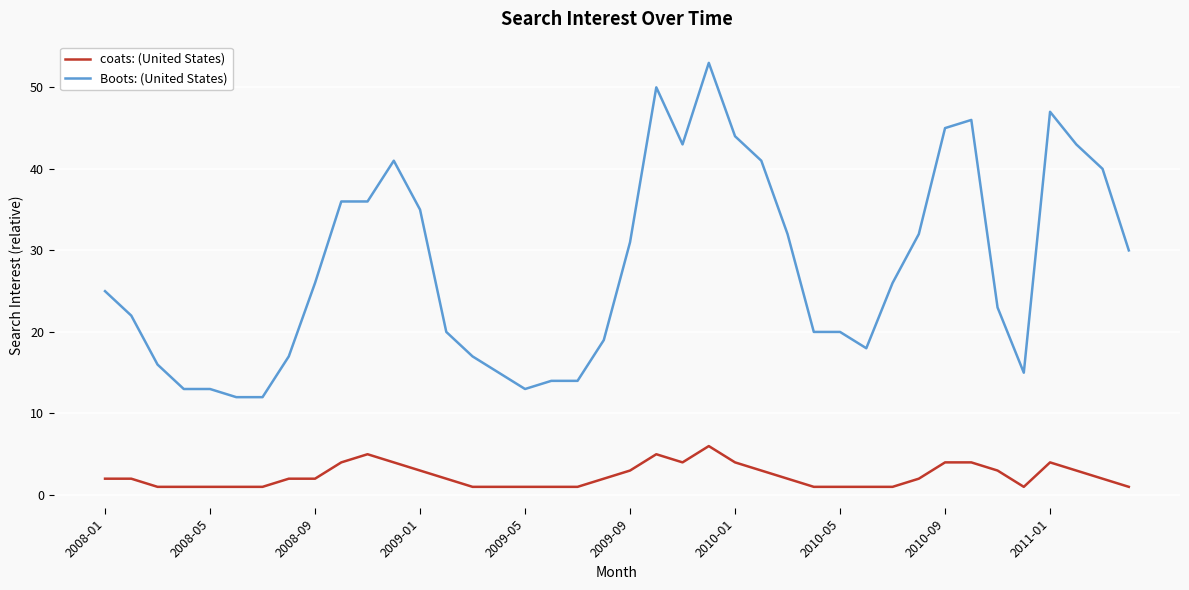

Rank the series by their average value, from lowest to highest.

coats: (United States), Boots: (United States)